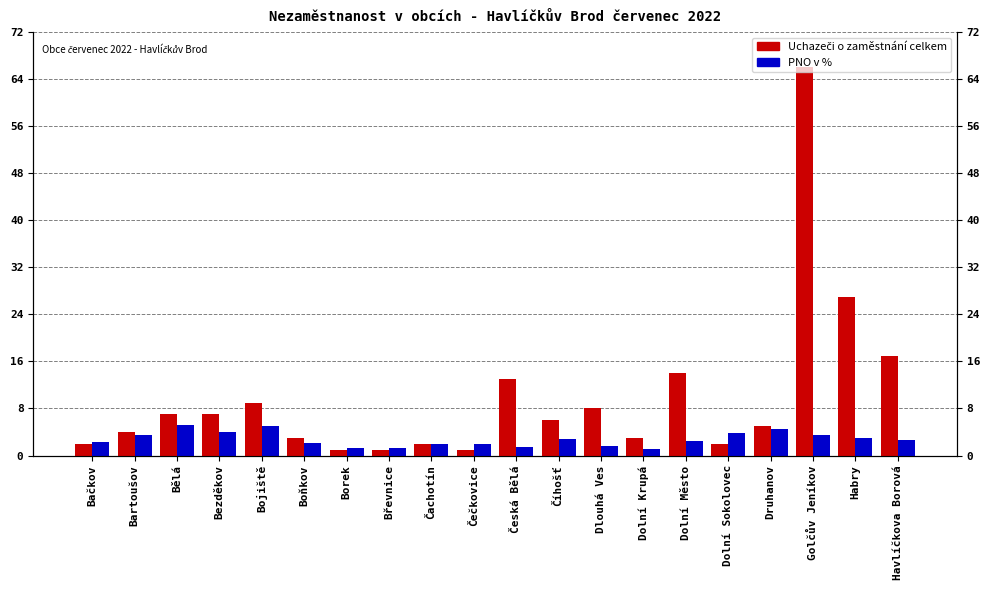

At which category is the sum across all series the highest?

Golčův Jeníkov